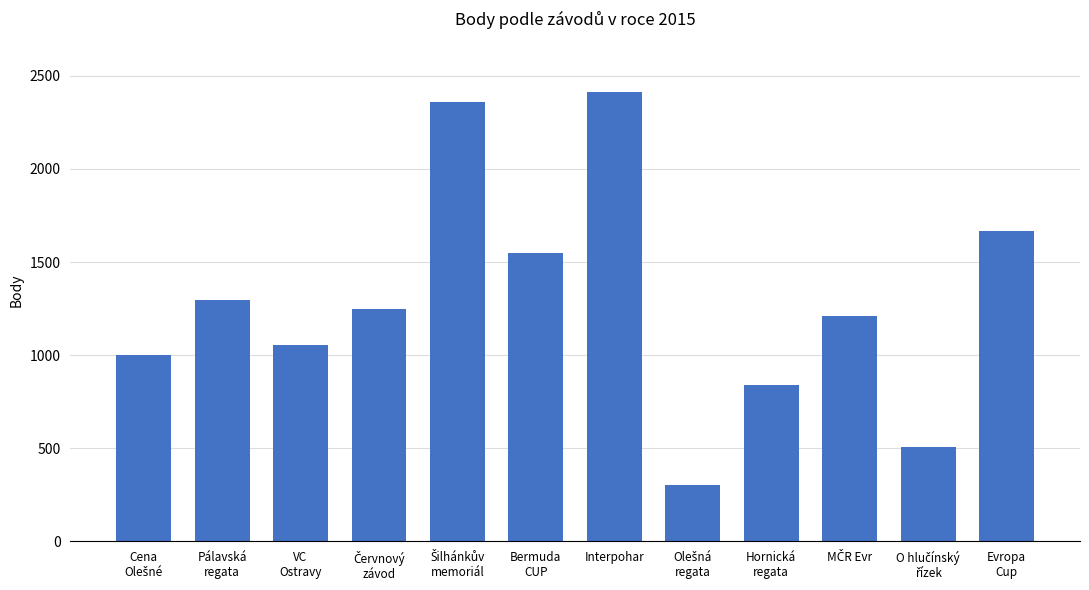

Does the chart contain stacked bars?

No